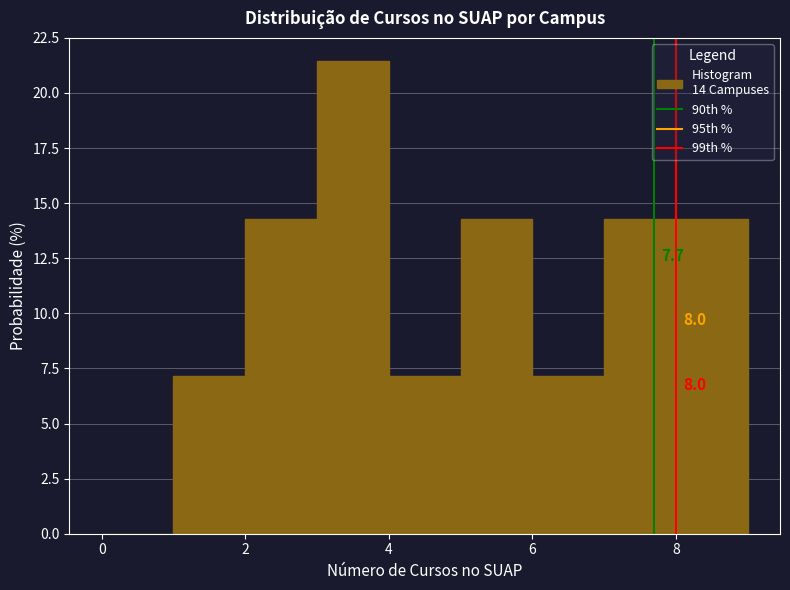

Which range on the x-axis has the tallest bar?

3 to 4